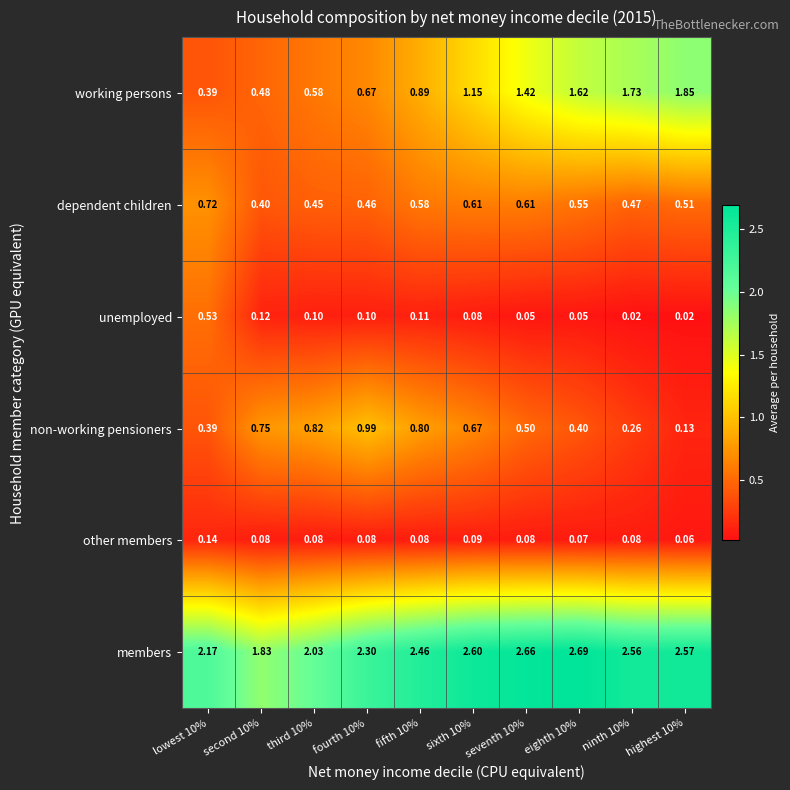

Which series has the largest total across all categories?

members